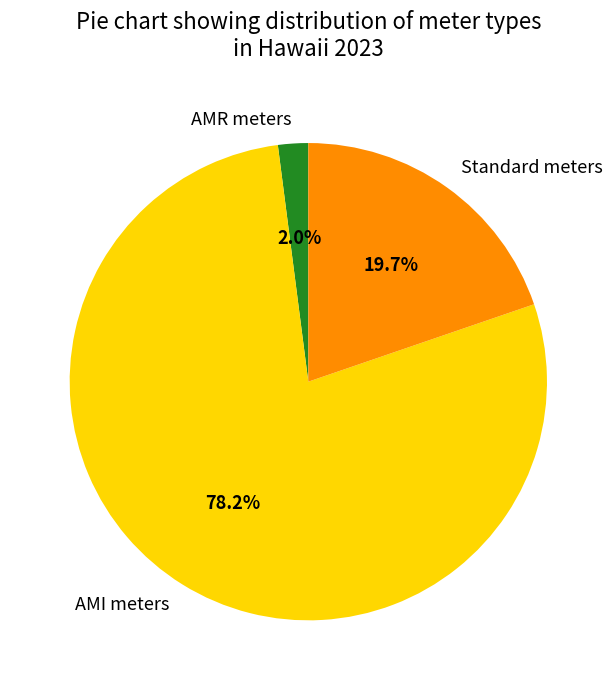

Rank the categories by value from highest to lowest.

AMI meters, Standard meters, AMR meters